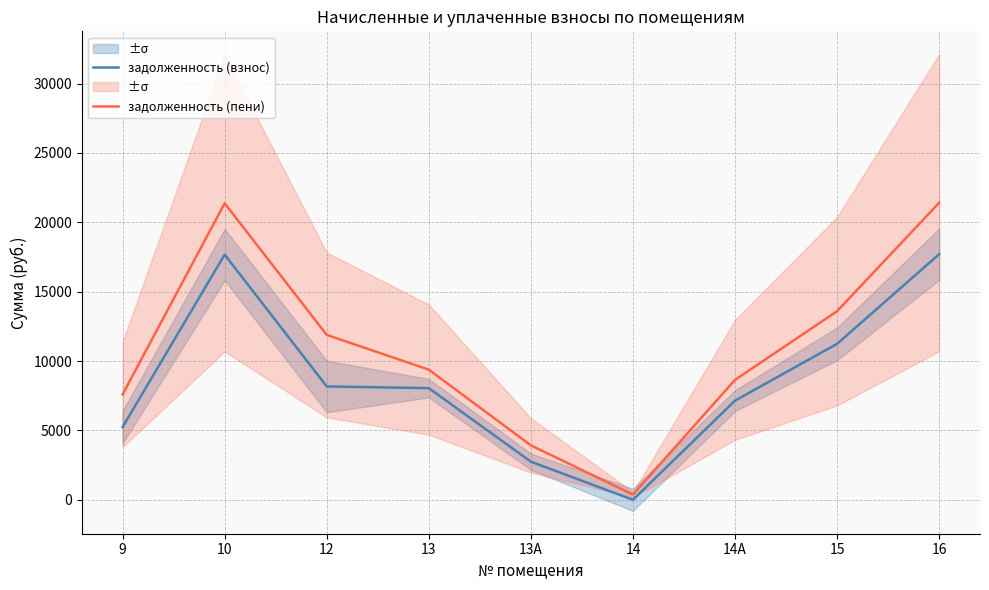

Where is задолженность (взнос) nearest to the value 8851?

12